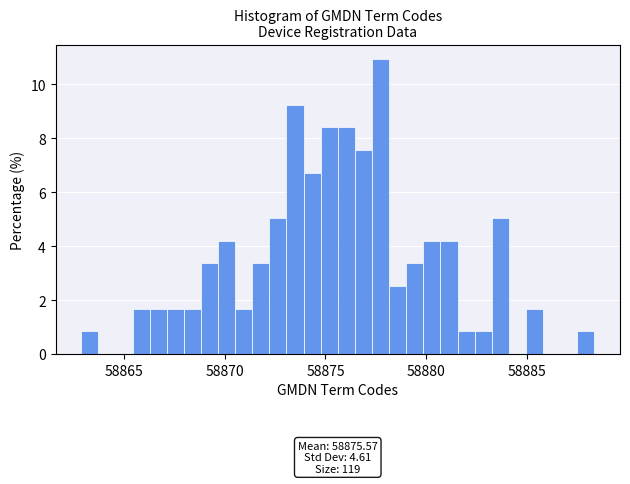

Read against the x-axis, roughly where is the centre of the tallest bar?

58877.5